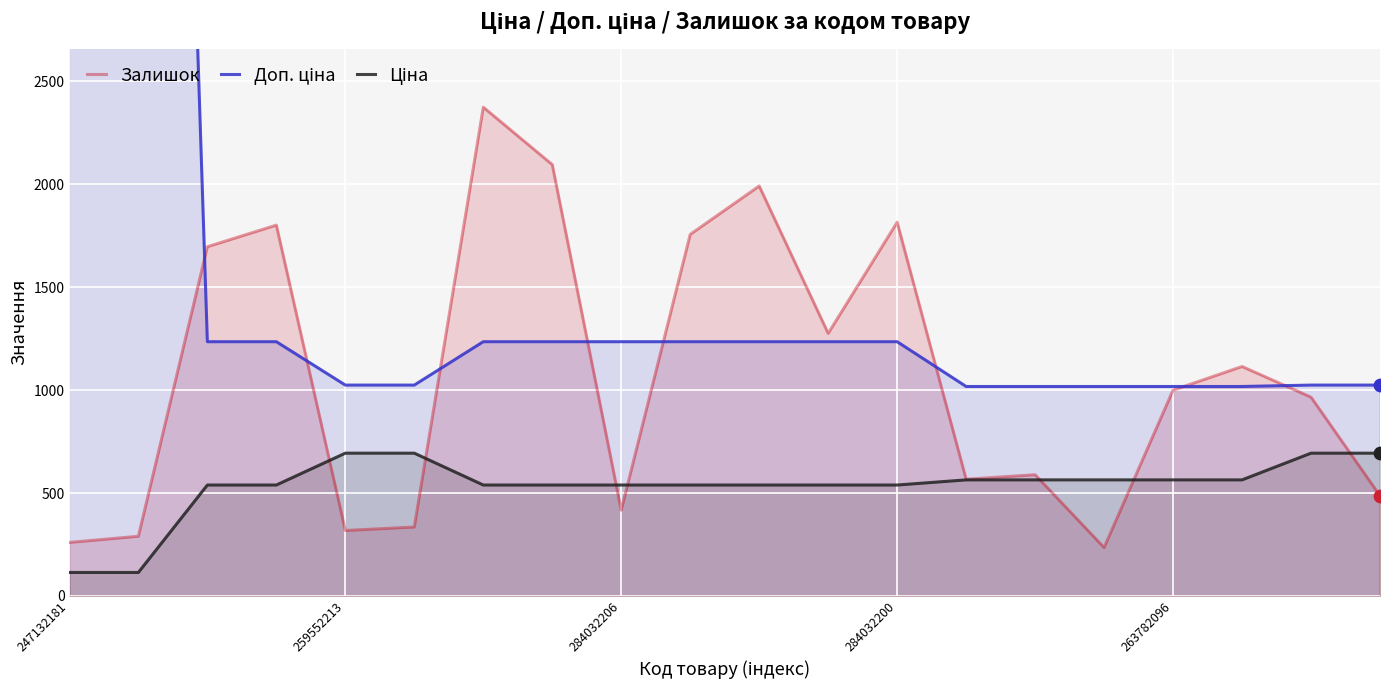

Is it true that Залишок equals 1068.3 at 284032200?

False